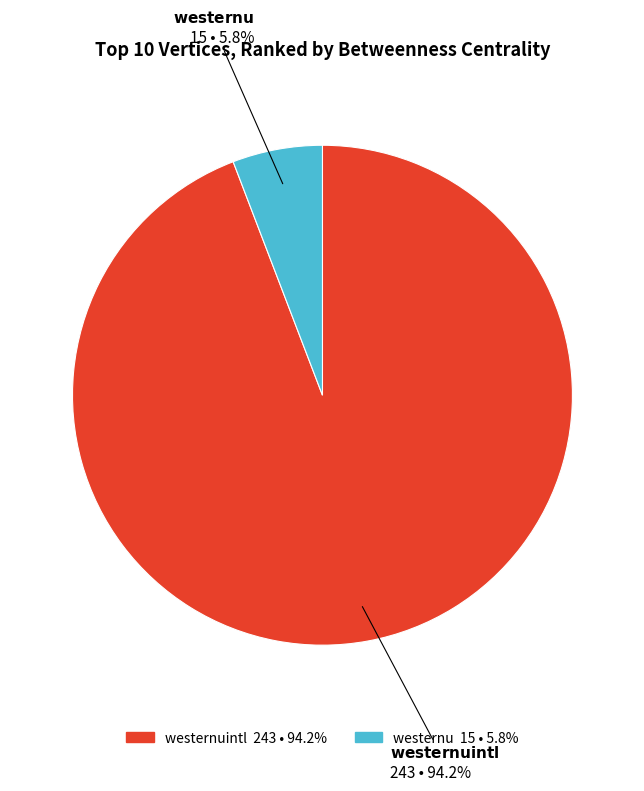

Count the number of slices in the pie.

2